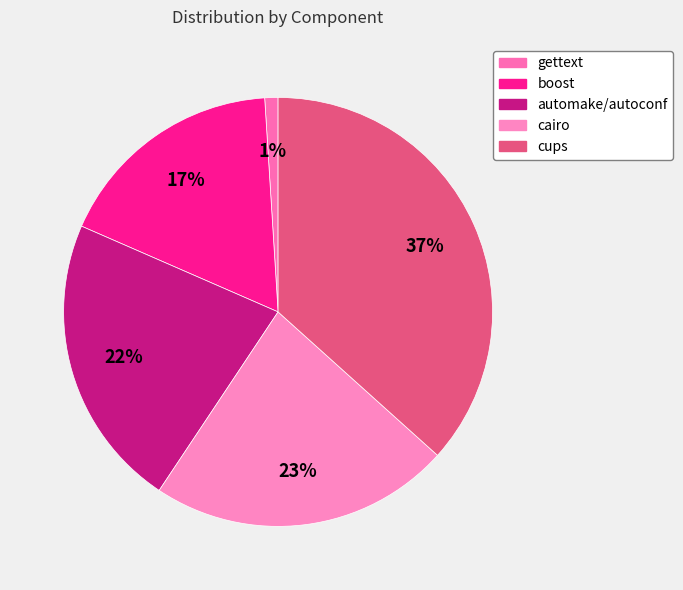

Which has a higher value, cups or boost?

cups